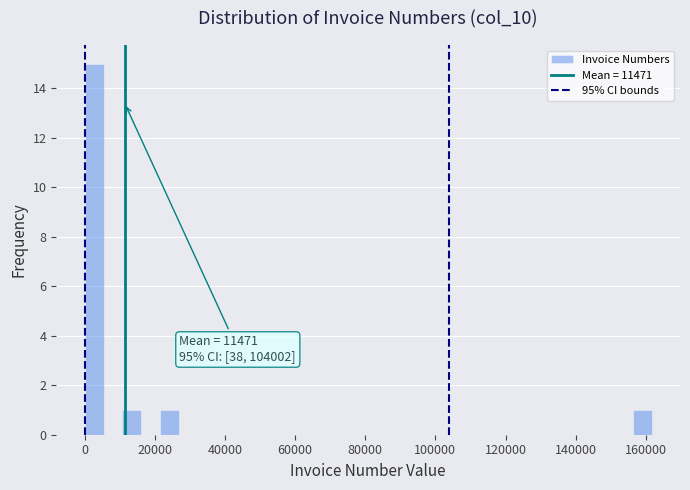

Read against the x-axis, roughly where is the centre of the tallest bar?

2000